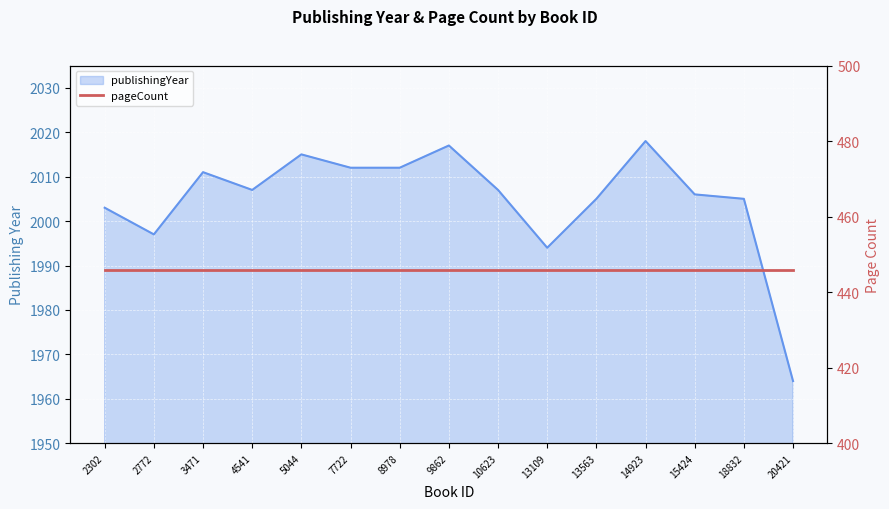

What is the value of the 13th point from the left?

2006